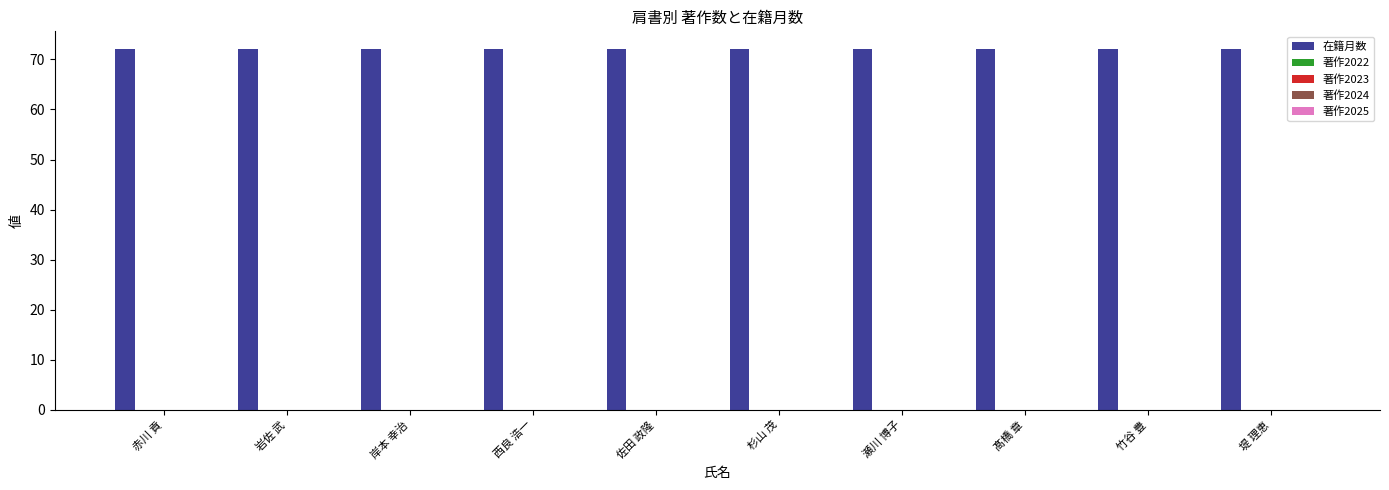

What is the difference between the highest and lowest values at 岸本 幸治?

72